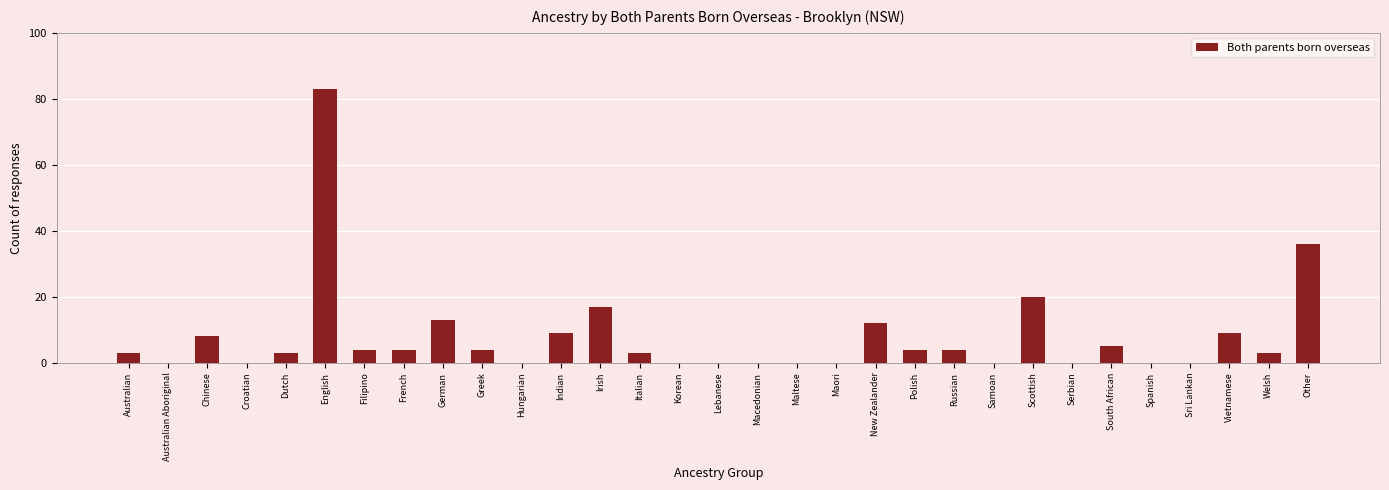

What is the sum of the values at Maori and Welsh?

3